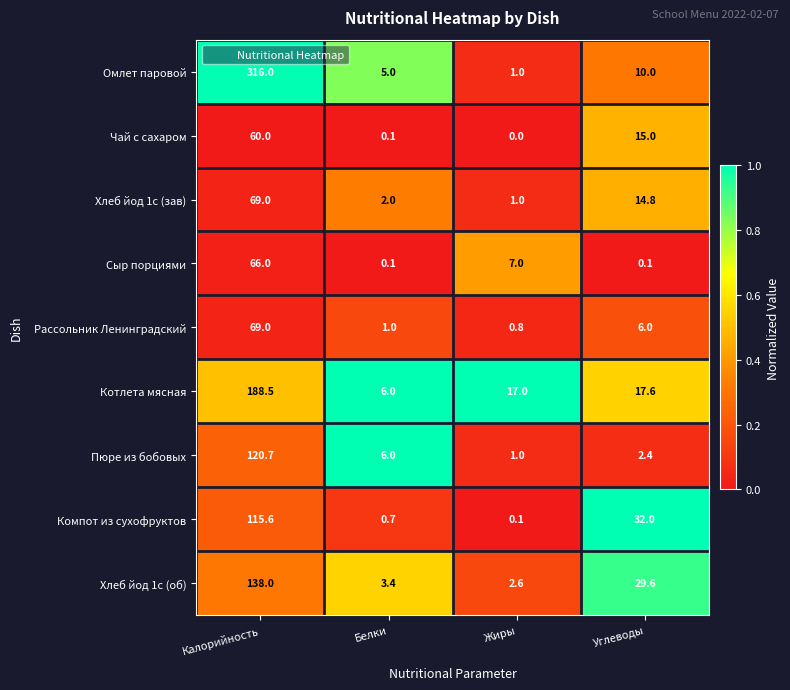

What is the difference between the Сыр порциями values at Калорийность and Углеводы?

65.9